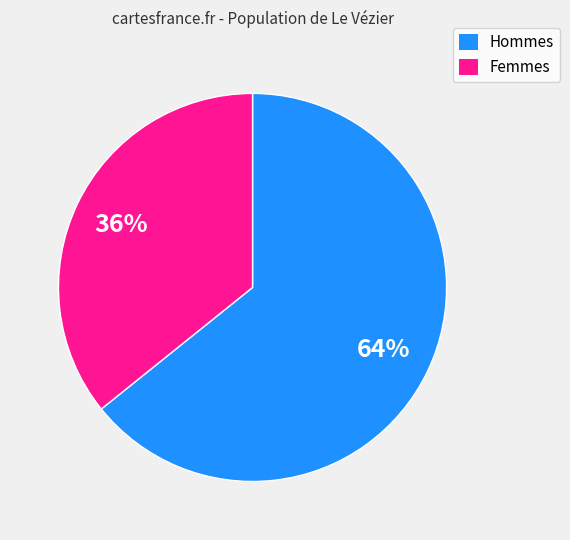

Is there a majority slice in this chart?

Yes